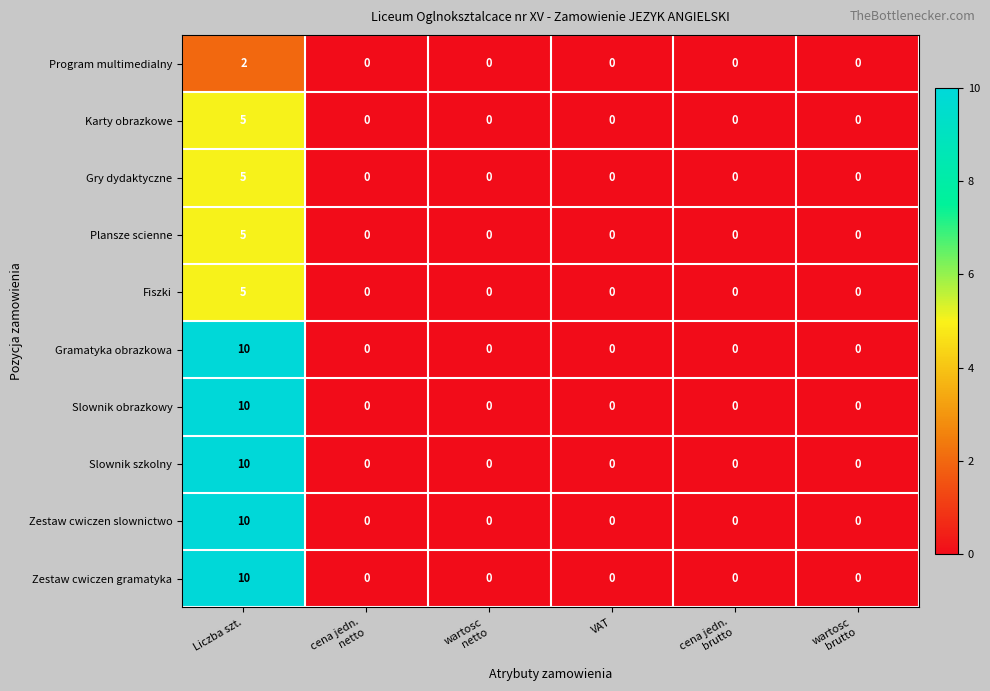

At which category is the sum across all series the highest?

Liczba szt.